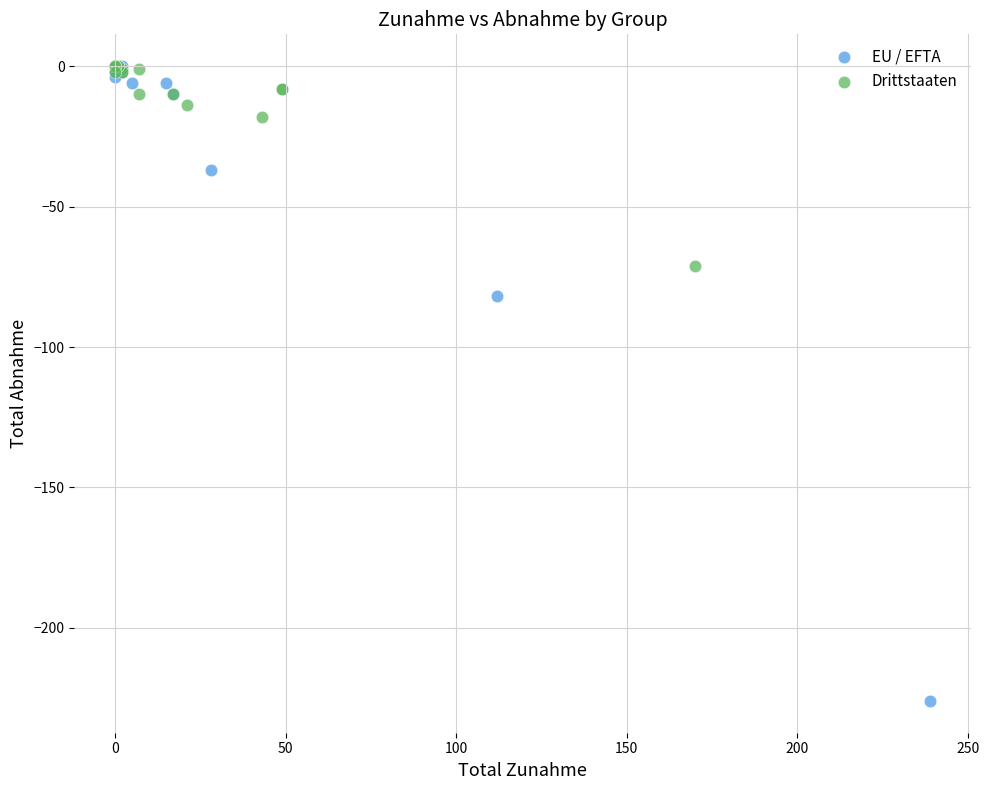

Which series has the widest spread of Y values?

EU / EFTA